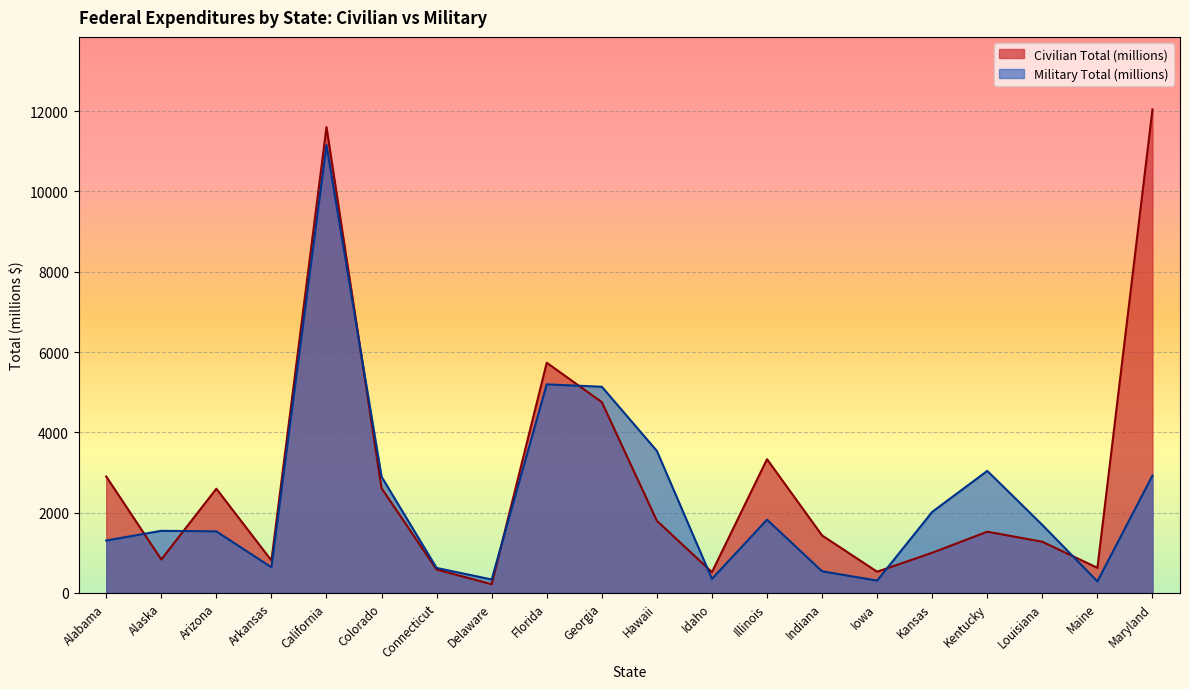

How many lines are shown in the chart?

2